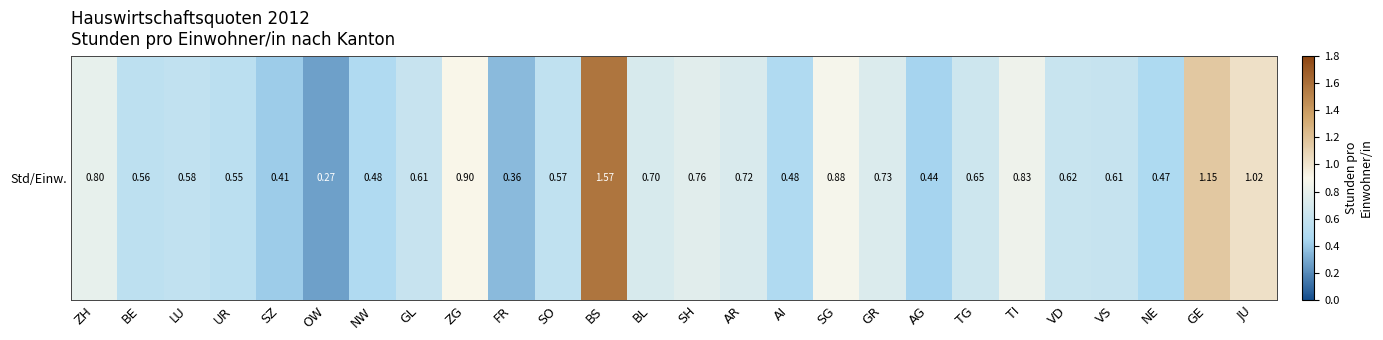

Is it true that the value at GL is 0.8?

False